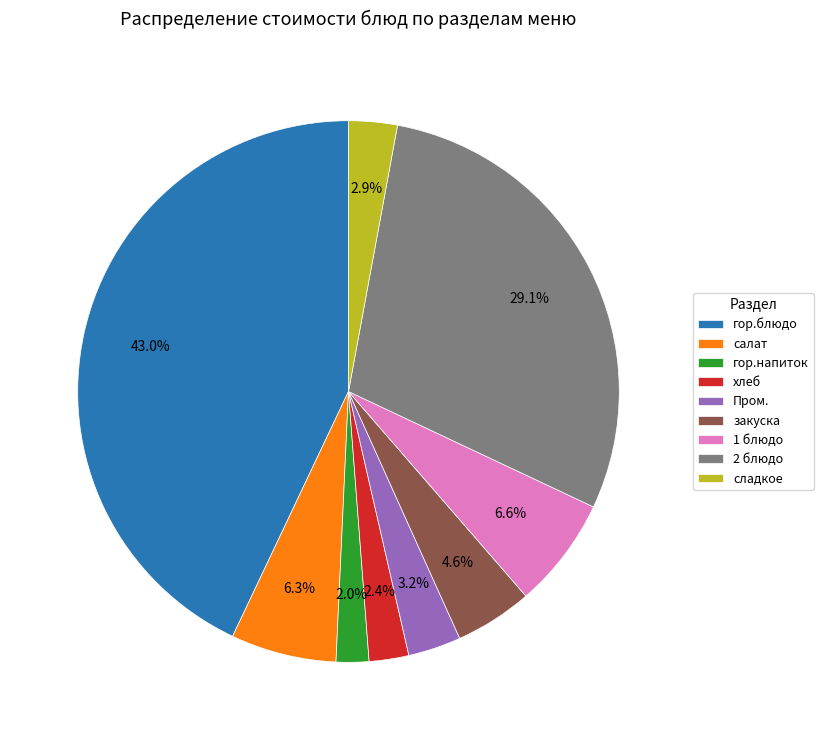

To the nearest percent, what is the combined percentage of 2 блюдо and закуска?

34%